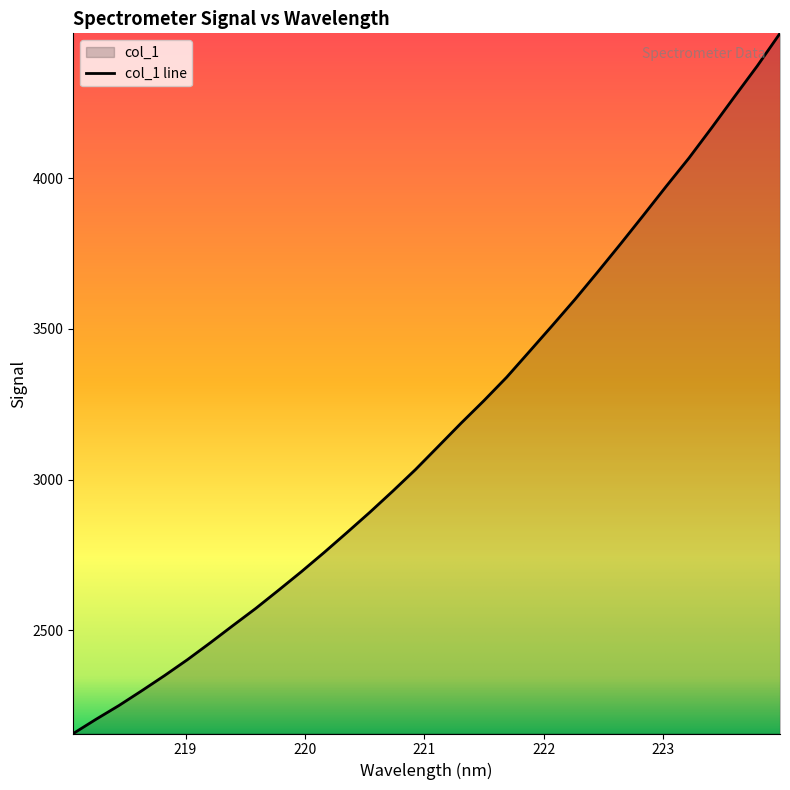

What is the maximum value shown in the chart?

4480.8